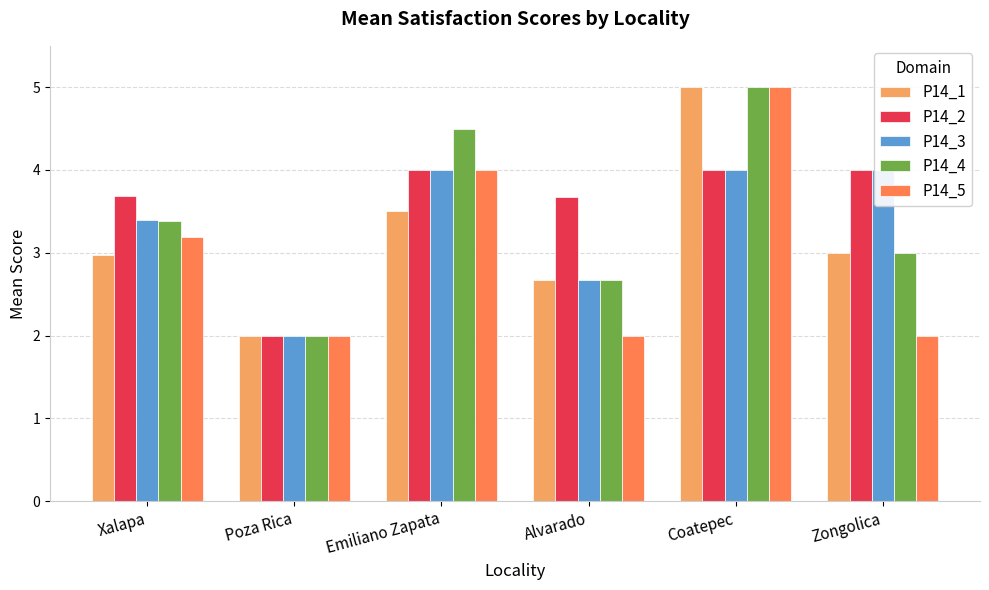

Rank the categories by P14_4 value from lowest to highest.

Poza Rica, Alvarado, Zongolica, Xalapa, Emiliano Zapata, Coatepec